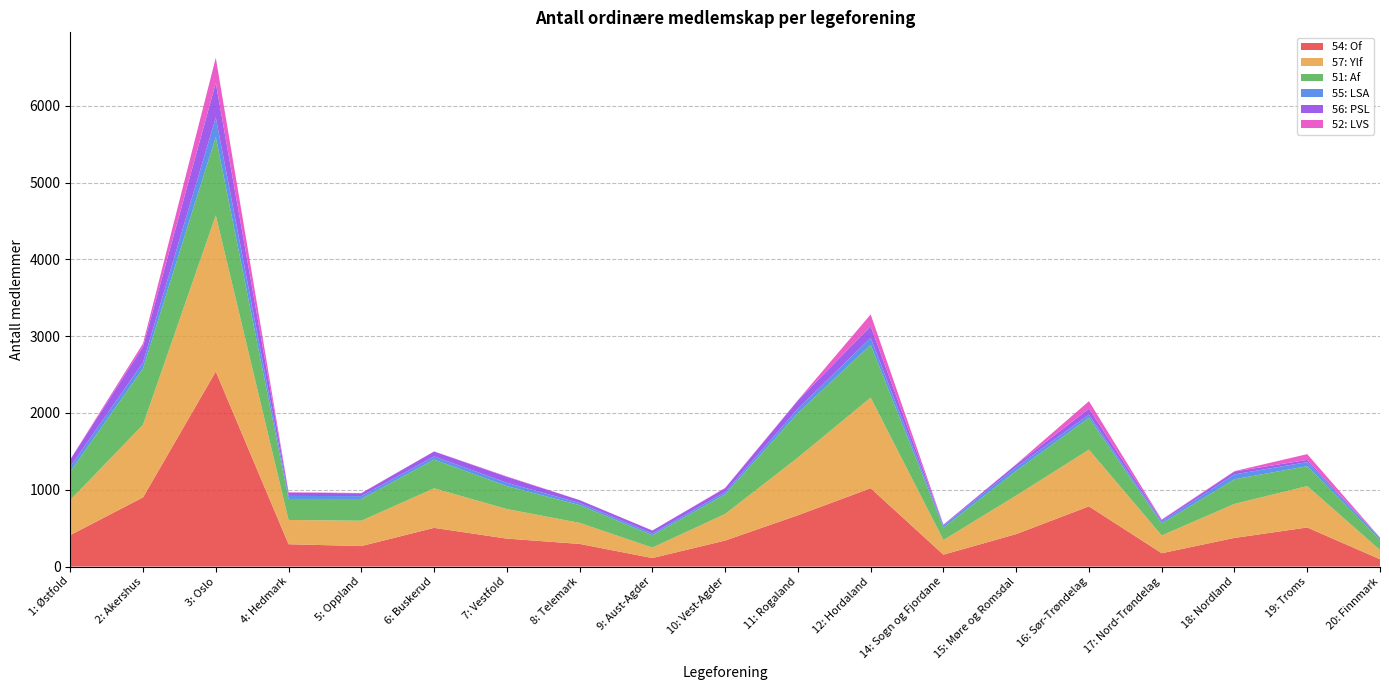

Reading left to right, what are all the values shown in this chart?

54: Of: 410	901	2539	291	267	504	364	295	111	339	668	1020	155	423	784	174	373	509	95
57: Ylf: 457	946	2034	316	330	515	385	274	136	346	751	1180	191	502	738	231	443	539	121
51: Af: 370	733	1021	273	283	374	299	232	161	255	581	686	161	321	415	156	321	259	133
55: LSA: 63	78	253	40	37	41	43	27	23	30	55	91	27	50	41	25	63	53	24
56: PSL: 93	207	449	42	37	64	77	37	38	50	107	153	10	32	77	20	38	29	4
52: LVS: 3	40	328	6	4	2	6	1	1	5	5	153	3	5	98	7	5	75	1